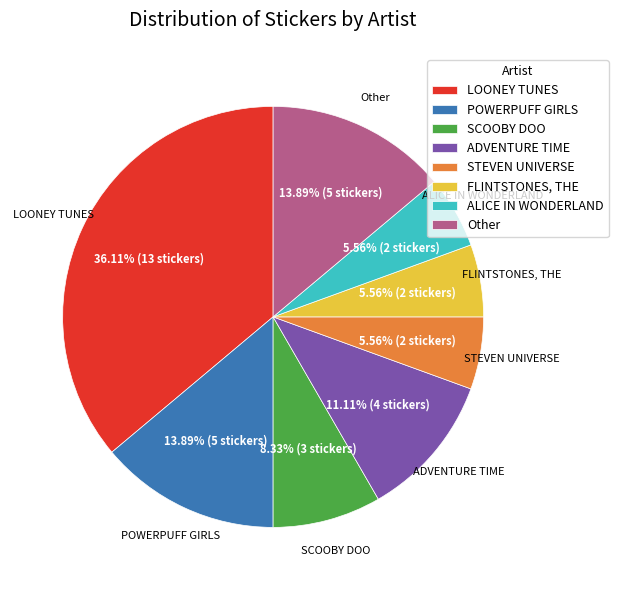

To the nearest percent, what percentage of the pie is Other?

14%